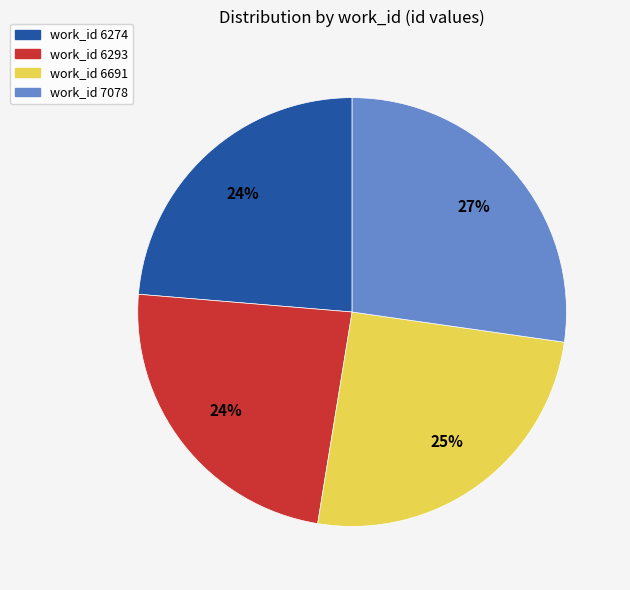

Does any single category account for the majority?

No